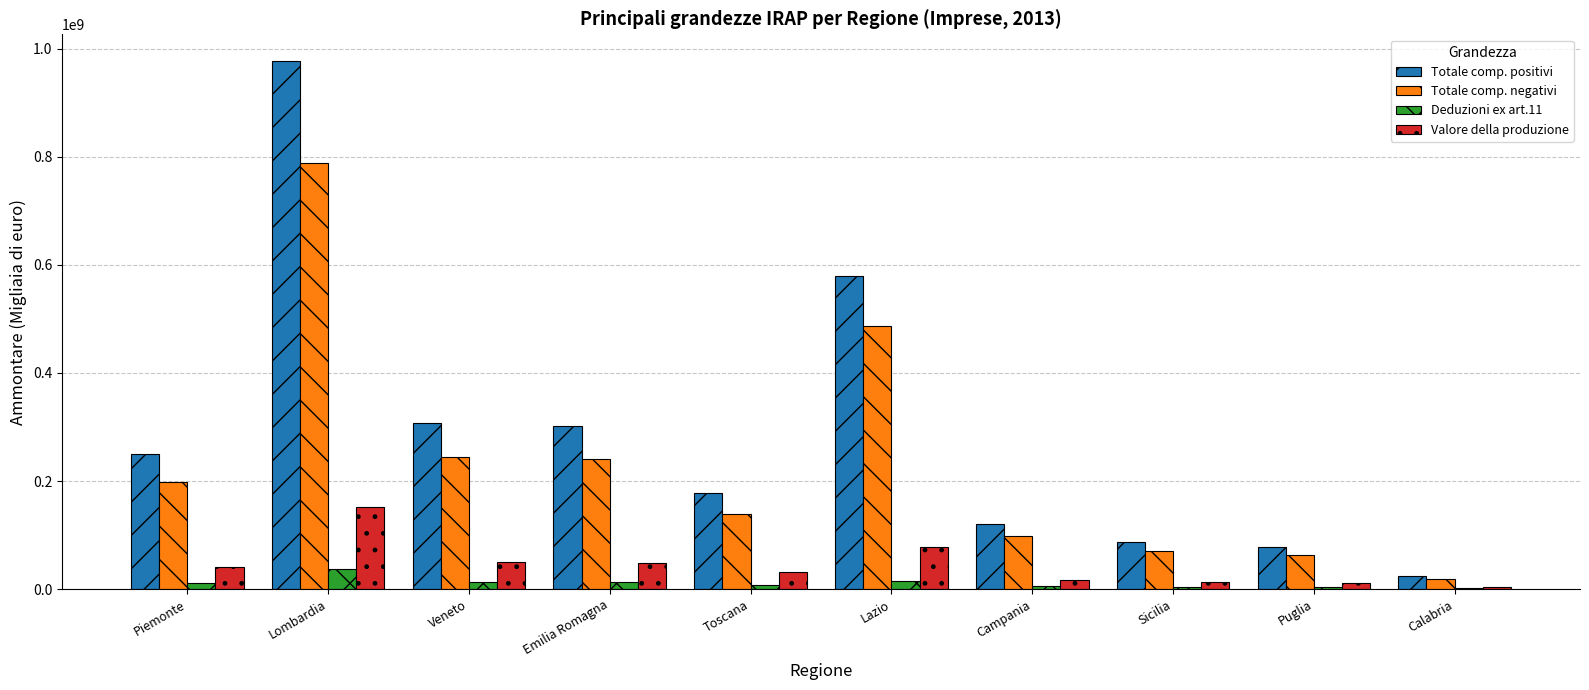

Is it true that Totale comp. negativi equals 19564929 at Calabria?

True